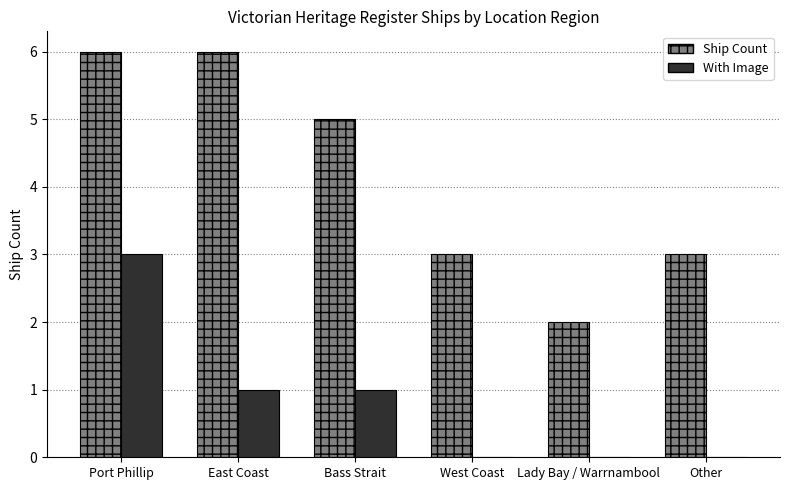

What is the maximum value shown in the chart?

6